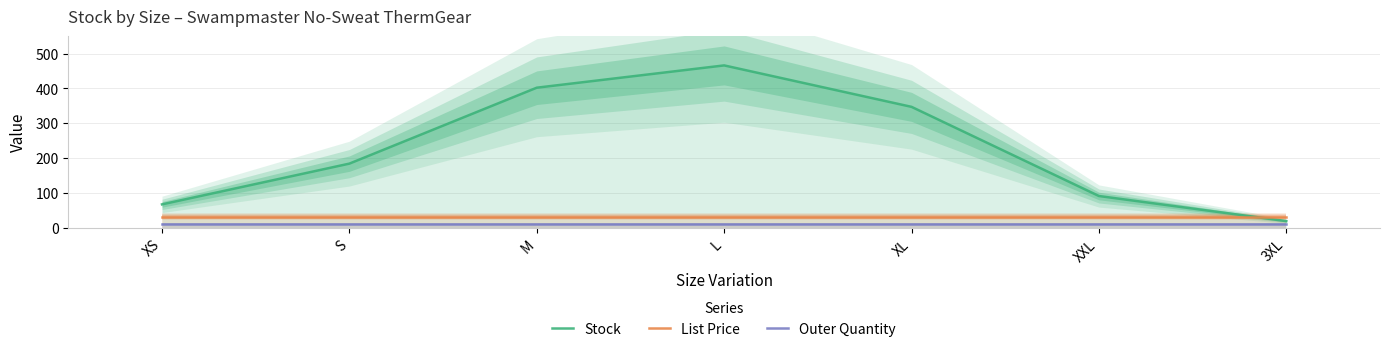

At which label is List Price closest to 31?

XS